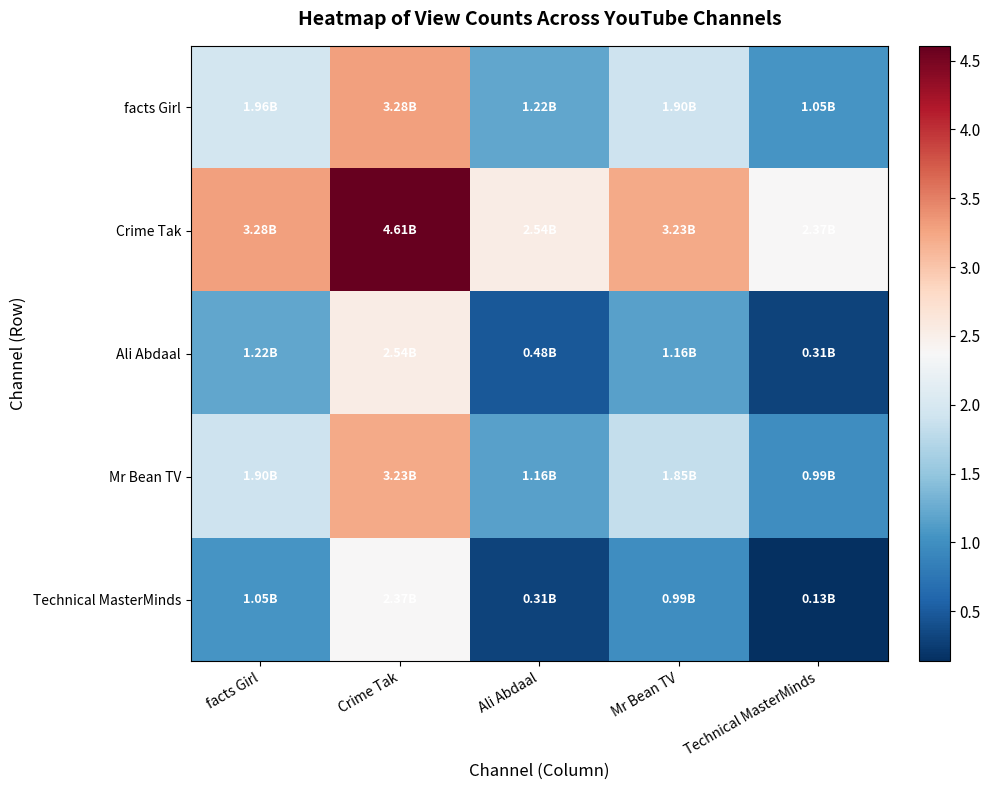

Which series has the widest spread of values?

Crime Tak